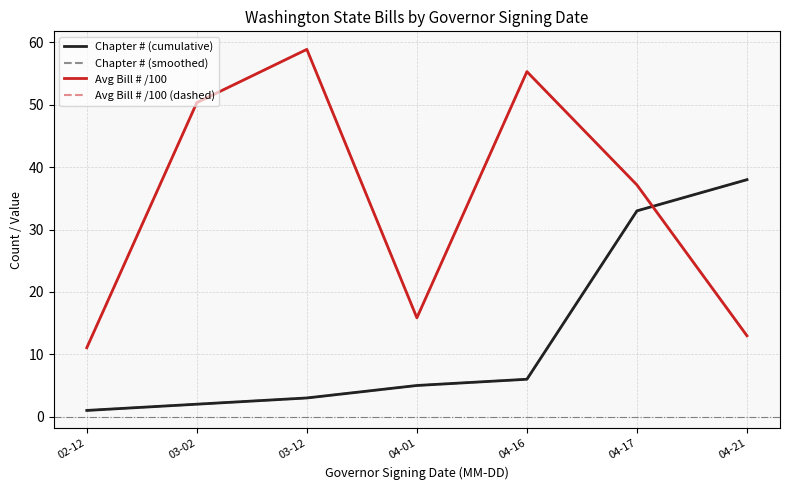

Reading left to right, extract all data points from this chart.

Chapter # (cumulative): 02-12=1.0	03-02=2.0	03-12=3.0	04-01=5.0	04-16=6.0	04-17=33.0	04-21=38.0
Chapter # (smoothed): 02-12=1.0	03-02=2.0	03-12=3.0	04-01=5.0	04-16=6.0	04-17=33.0	04-21=38.0
Avg Bill # /100: 02-12=11.1	03-02=50.4	03-12=58.9	04-01=15.8	04-16=55.3	04-17=37.2	04-21=13.0
Avg Bill # /100 (dashed): 02-12=11.1	03-02=50.4	03-12=58.9	04-01=15.8	04-16=55.3	04-17=37.2	04-21=13.0